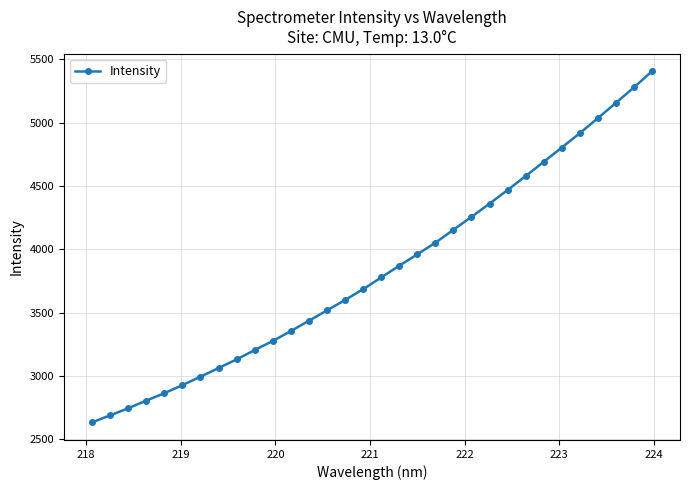

What is the average value?

3835.0